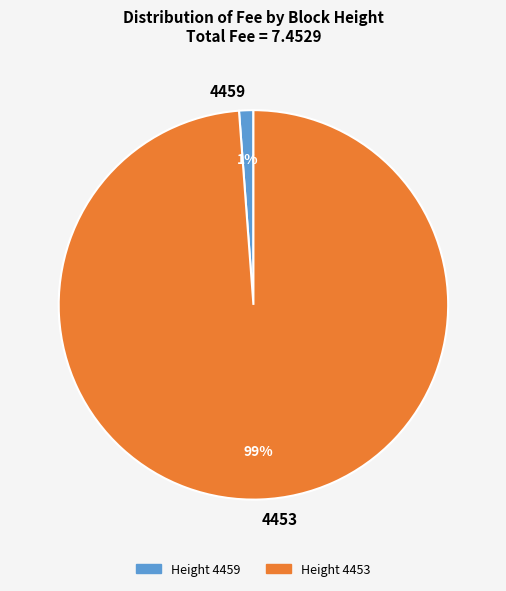

How many segments does this pie chart have?

2